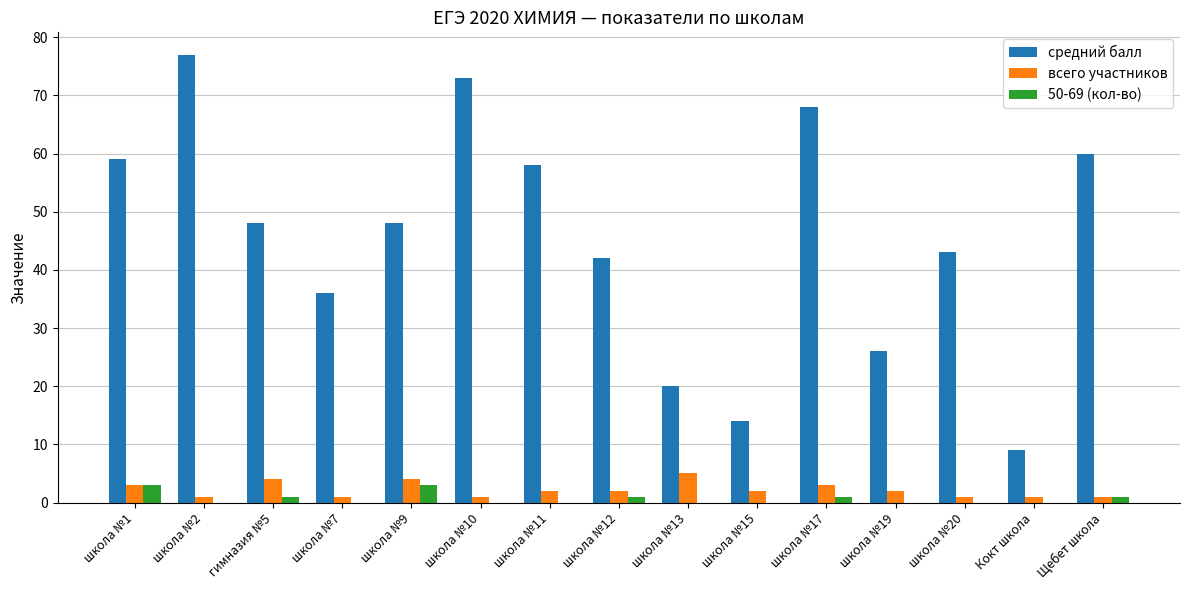

Is it true that средний балл equals 48 at школа №9?

True